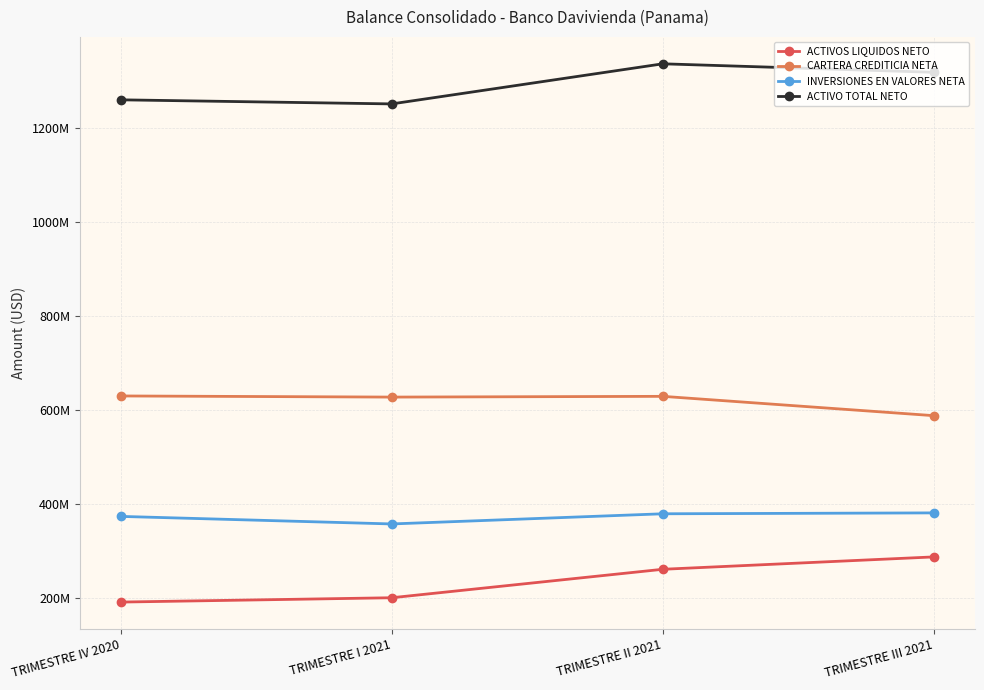

Rank the series at TRIMESTRE II 2021 from highest to lowest value.

ACTIVO TOTAL NETO, CARTERA CREDITICIA NETA, INVERSIONES EN VALORES NETA, ACTIVOS LIQUIDOS NETO